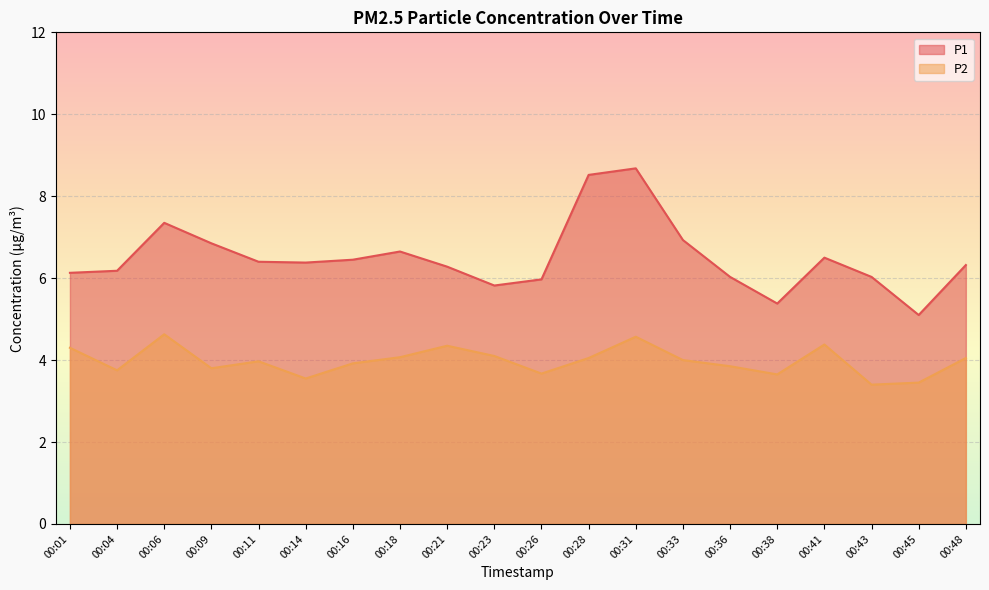

How many interior local peaks does the P1 series have?

4